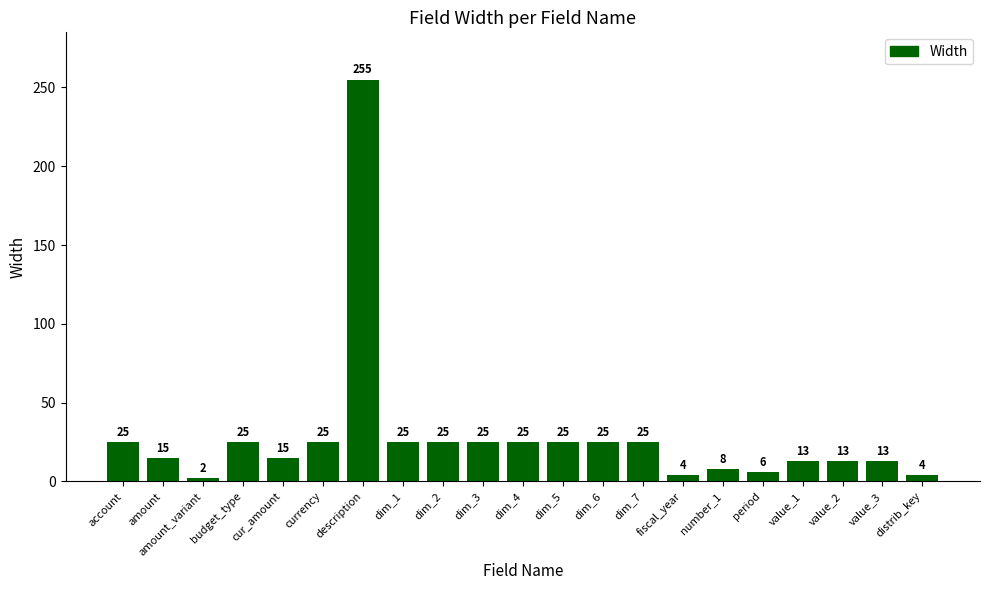

Read the value at value_2.

13